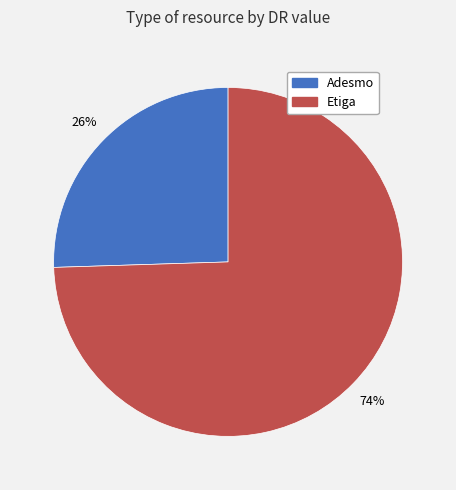

The Adesmo slice represents 38% of the pie. True or false?

False